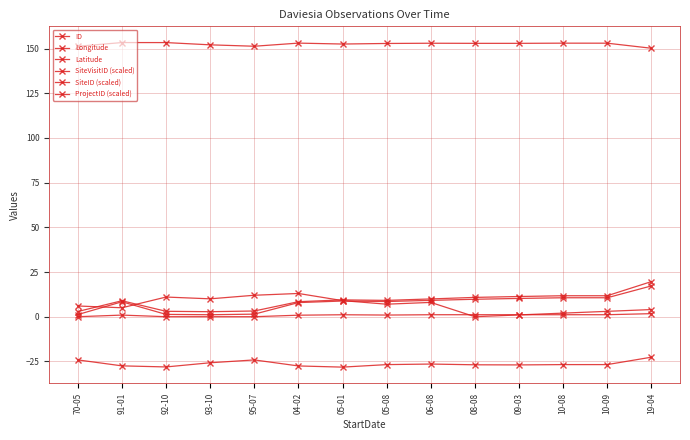

Is it true that Latitude equals -6.1 at 93-10?

False